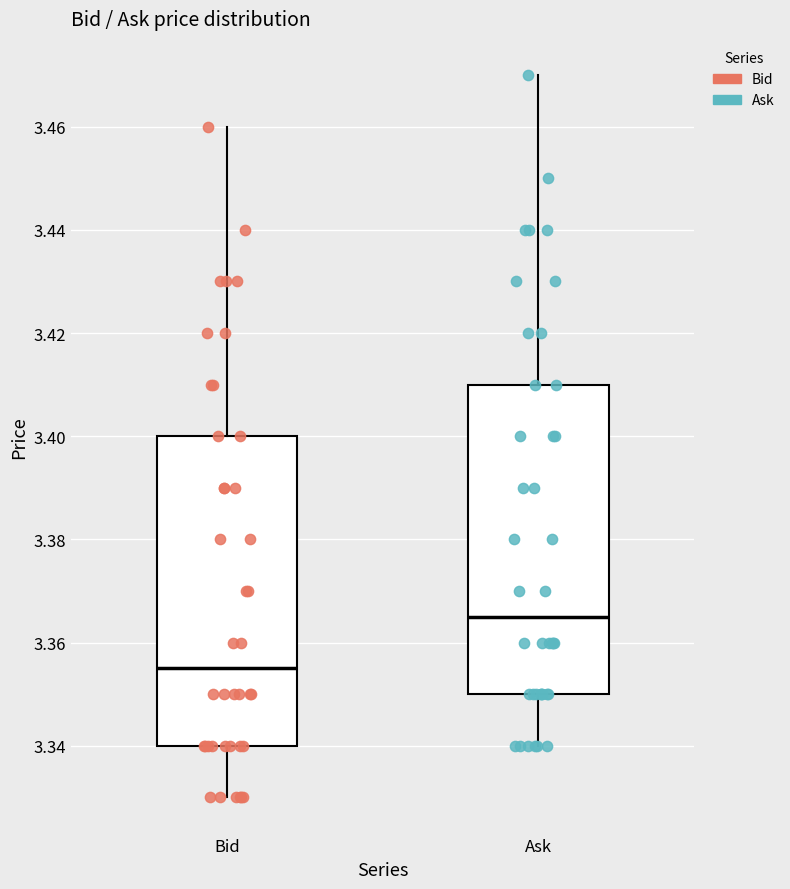

Which box's median line is the lowest?

Bid